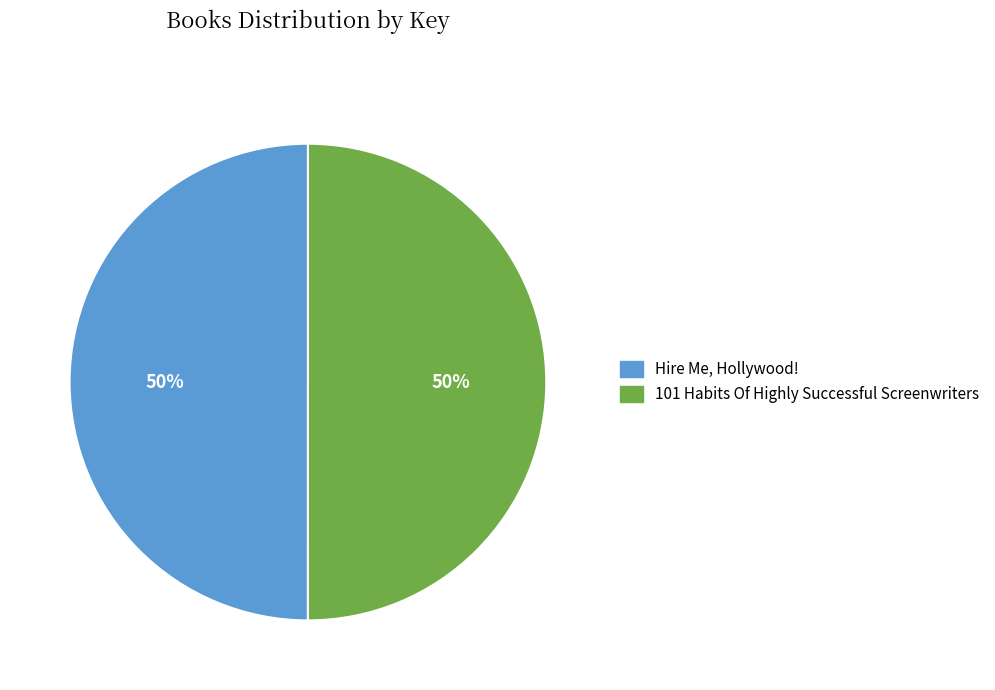

Combined, do 101 Habits Of Highly Successful Screenwriters and Hire Me, Hollywood! account for over 50%?

Yes